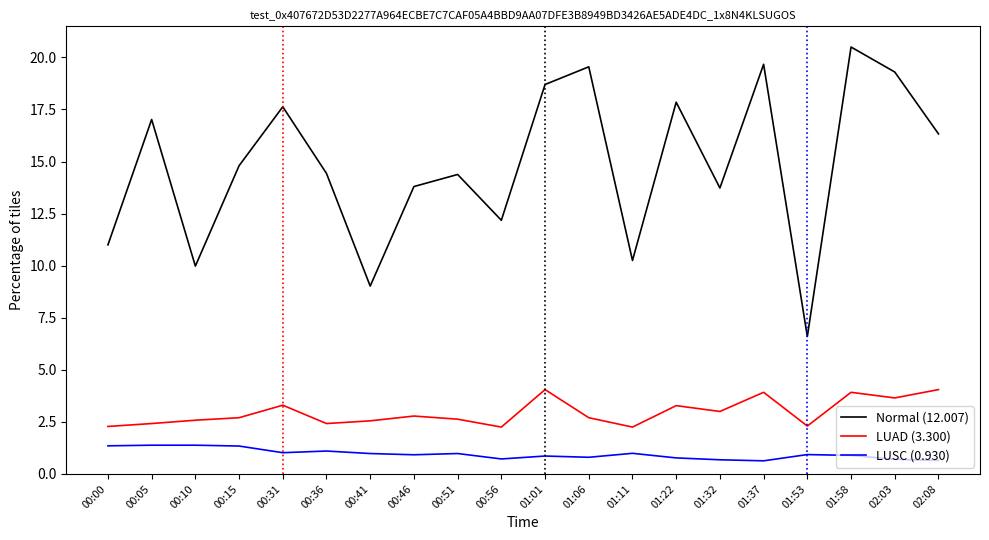

What position from the left is 00:00?

1